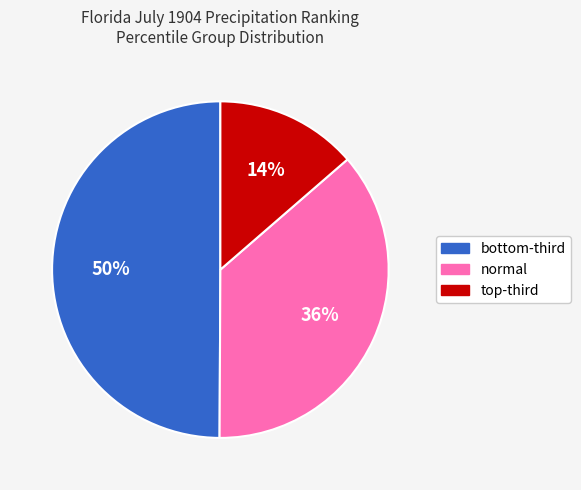

To the nearest percent, what portion does normal represent?

36%